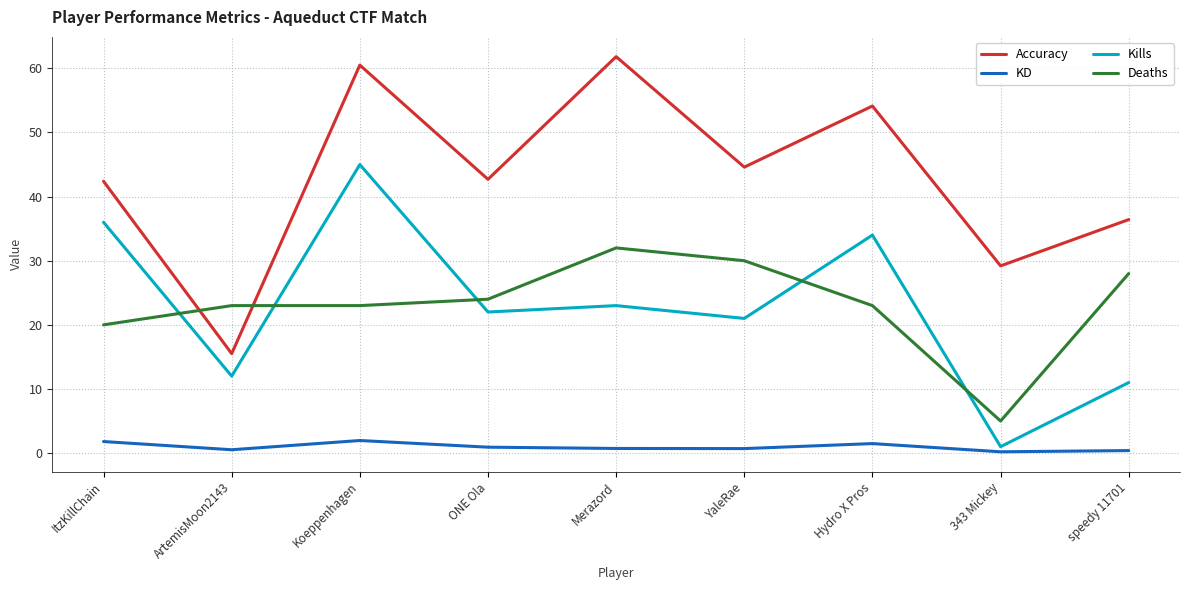

Which series has the largest total across all categories?

Accuracy